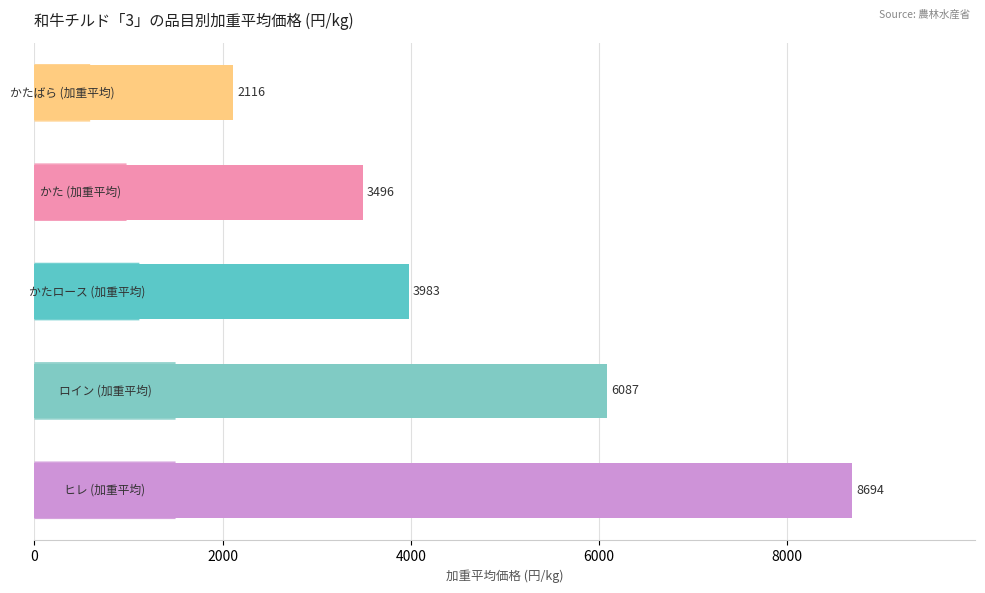

What is the difference between the second highest and minimum values?

3971.0